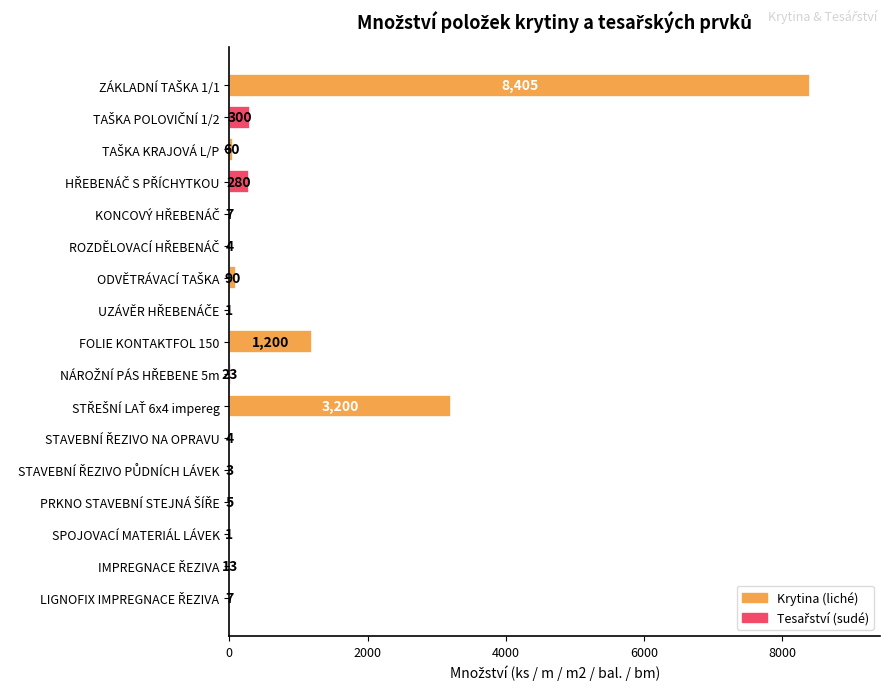

What is the maximum value shown in the chart?

8405